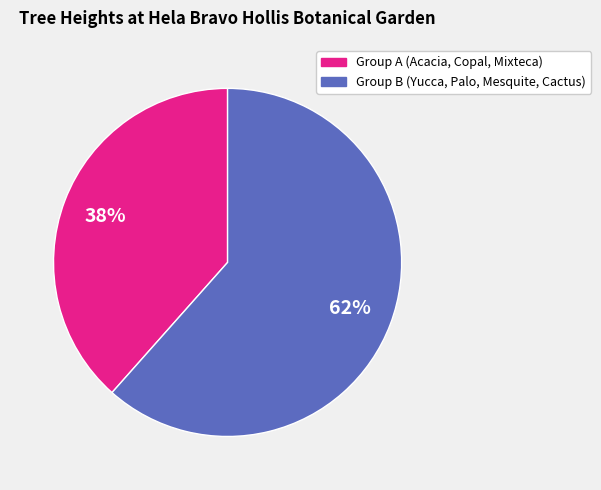

To the nearest percent, what is the average slice percentage?

50%